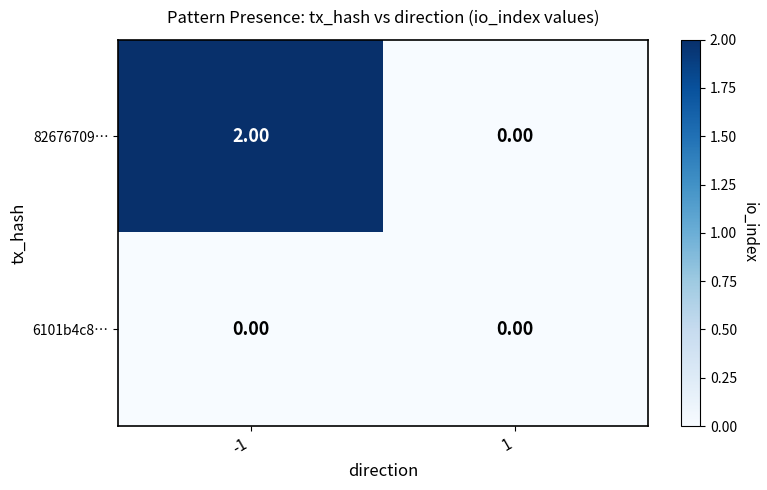

Which series has the widest spread of values?

82676709…